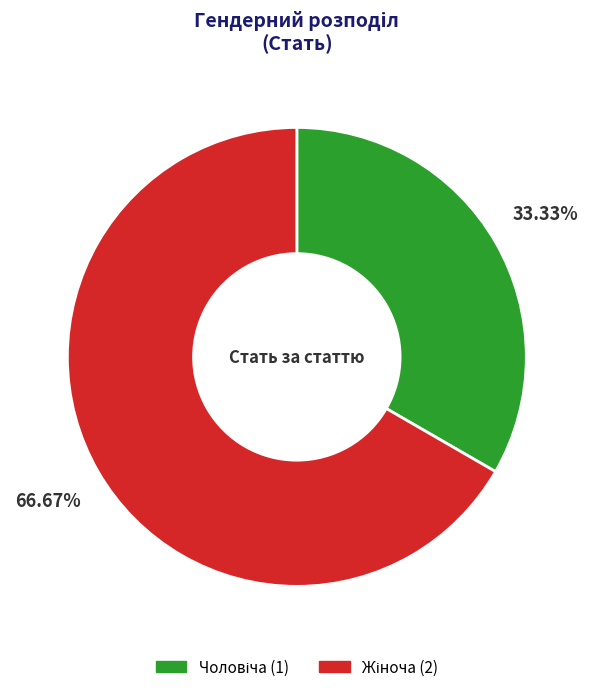

To the nearest percent, what is the difference between the largest and smallest slice percentages?

33%